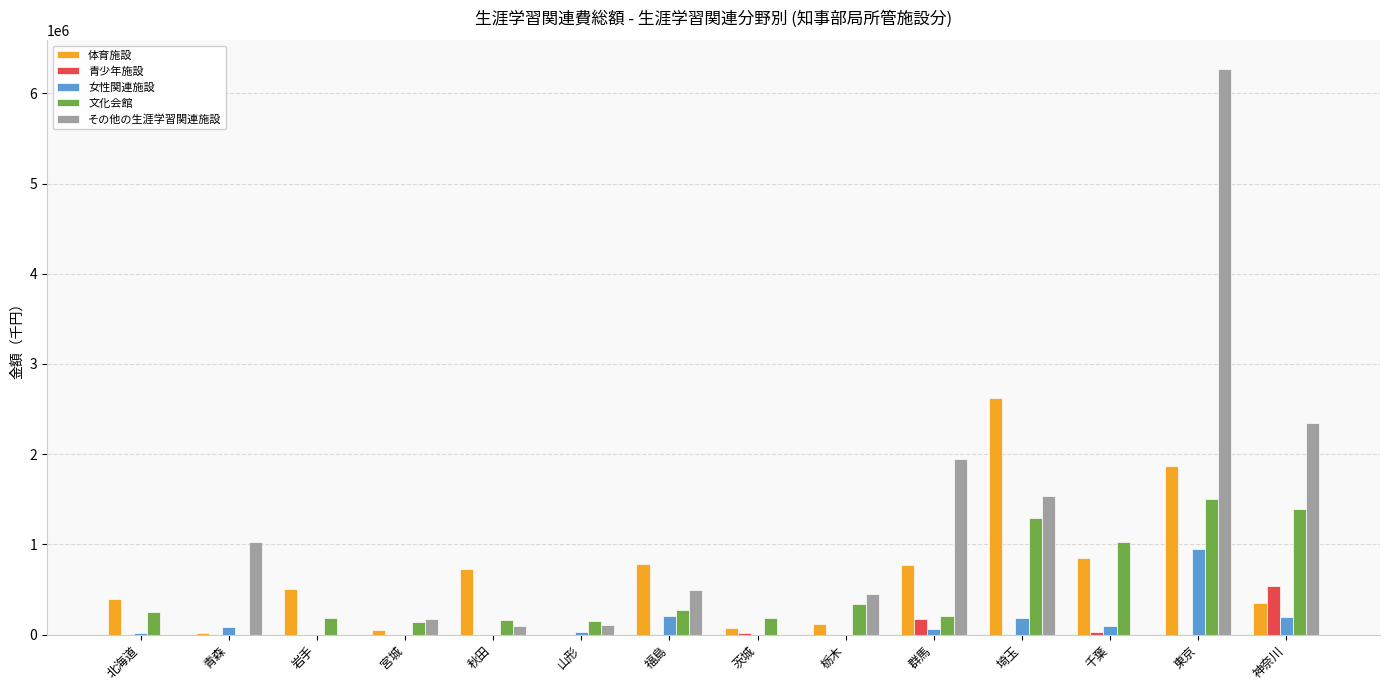

At which category does the chart reach its peak across all series?

東京